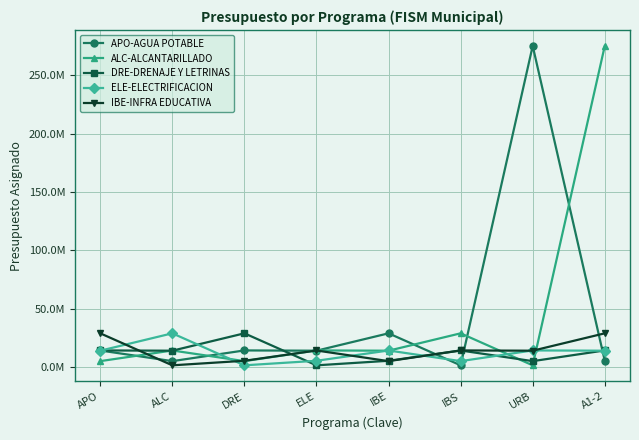

What are all the series names shown in the legend?

APO-AGUA POTABLE, ALC-ALCANTARILLADO, DRE-DRENAJE Y LETRINAS, ELE-ELECTRIFICACION, IBE-INFRA EDUCATIVA